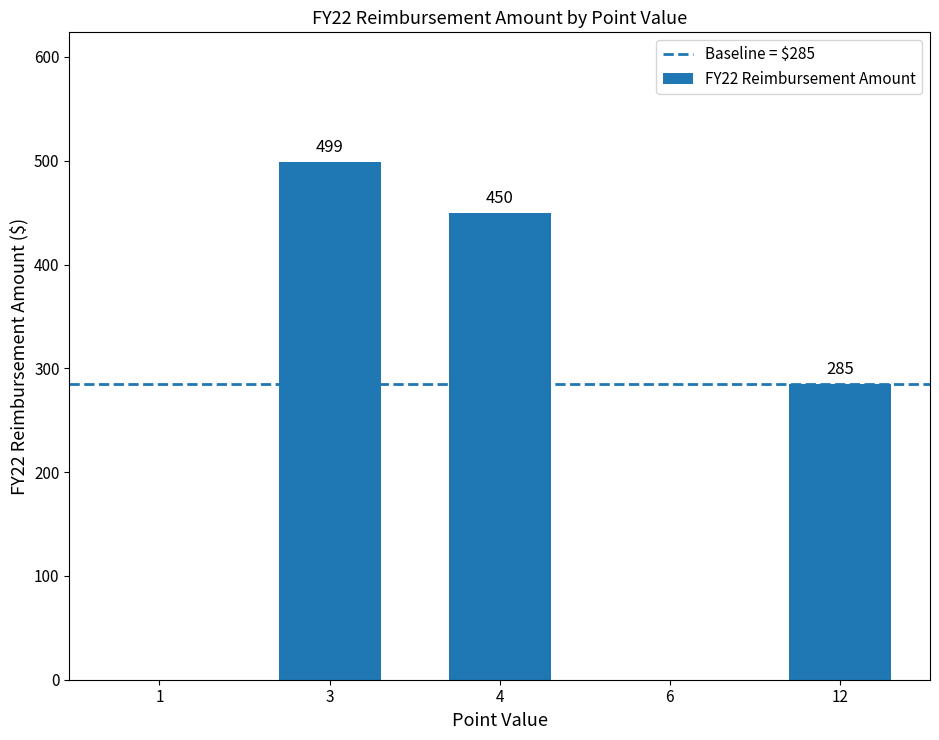

At which category does the chart reach its peak across all series?

3